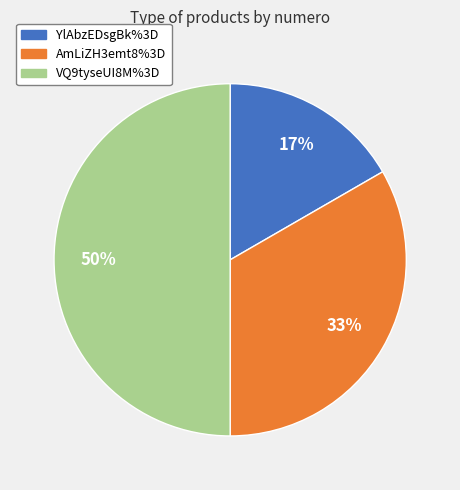

To the nearest percent, what portion does YlAbzEDsgBk%3D represent?

17%